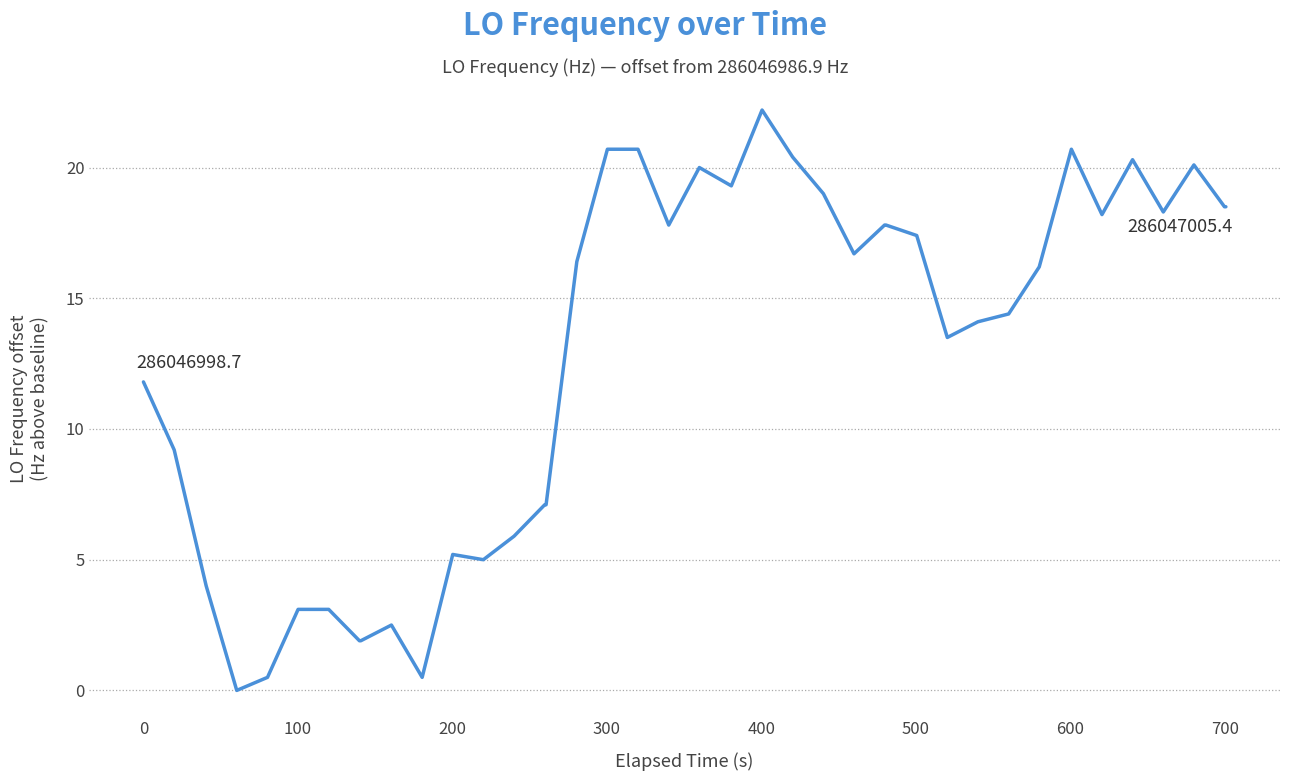

What is the difference between the maximum and minimum values?

22.2